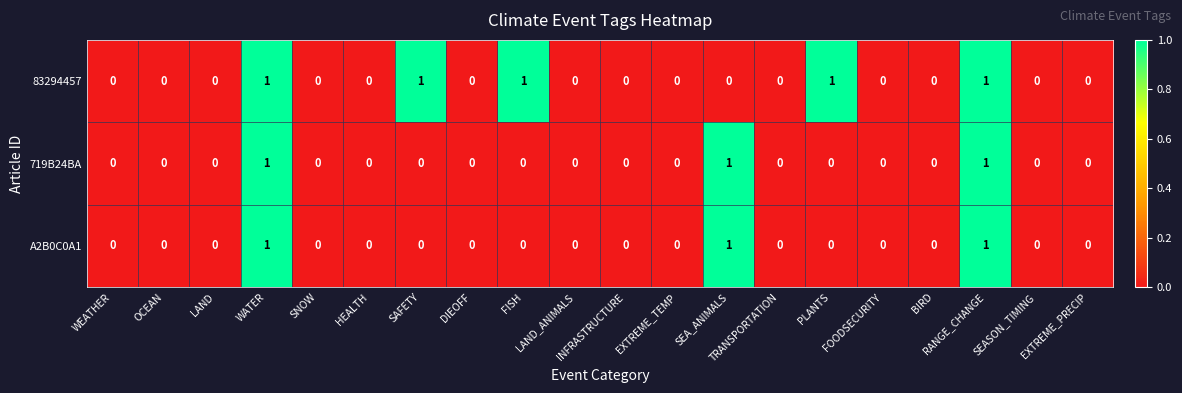

Which series has the largest total across all categories?

83294457